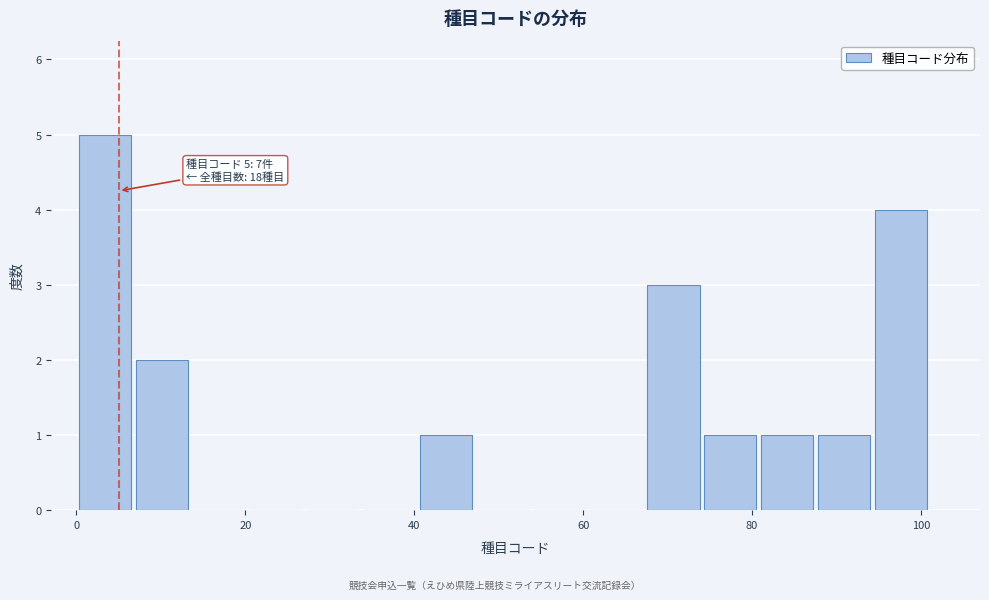

Around what value on the x-axis is the tallest bar? Give the approximate position of its centre, as read against the axis.

4